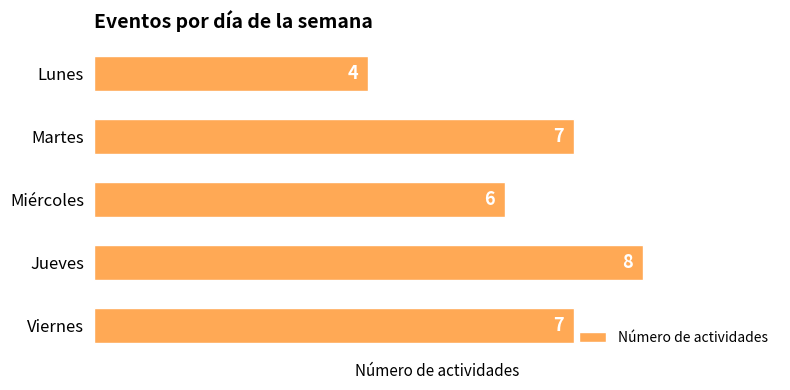

Between Martes and Miércoles, which is larger?

Martes